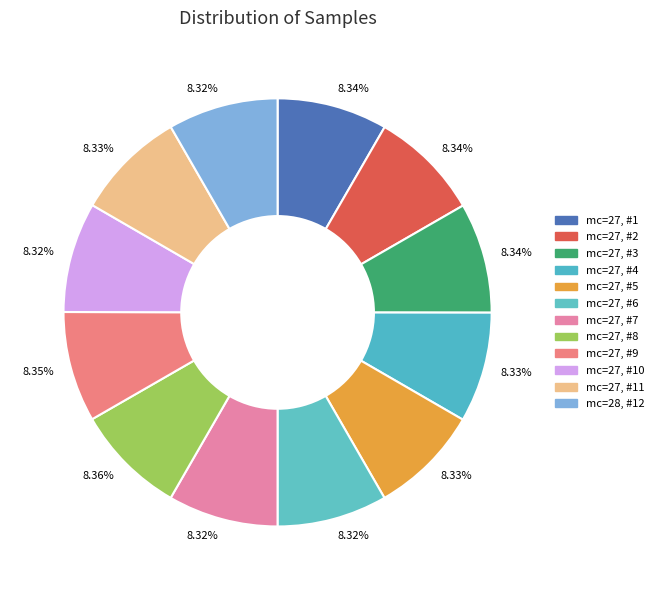

Rank the categories by value from lowest to highest.

28, 27, 27, 27, 27, 27, 27, 27, 27, 27, 27, 27